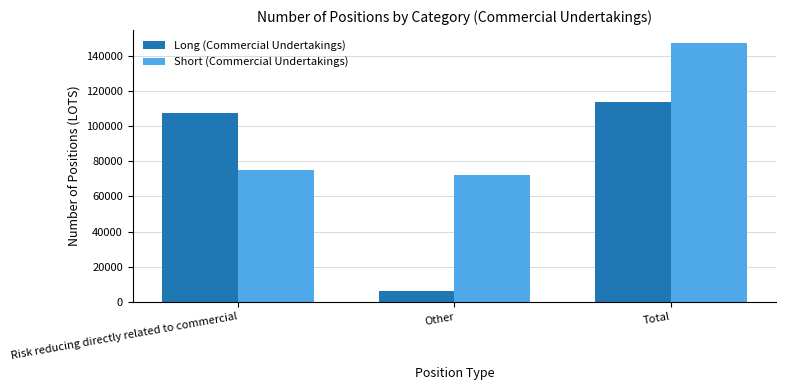

How many groups of bars are there?

3